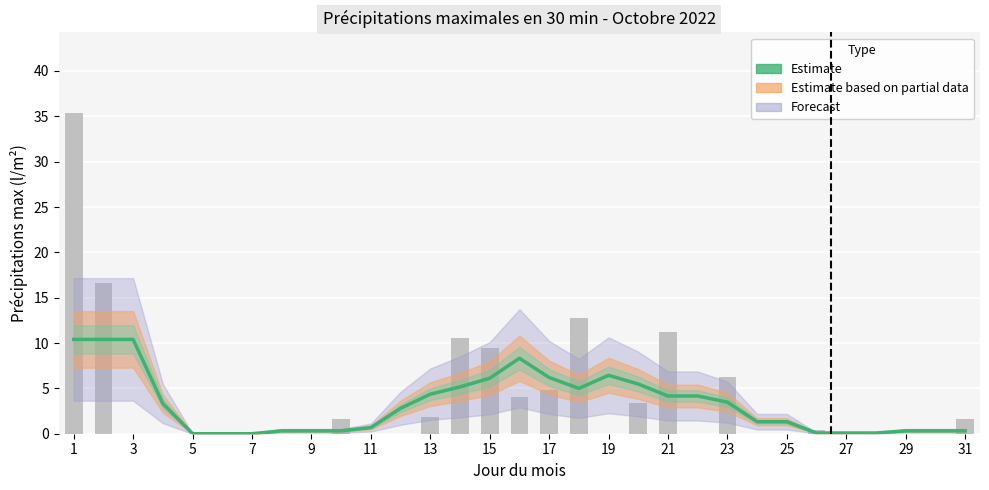

How many values exceed 2?

16